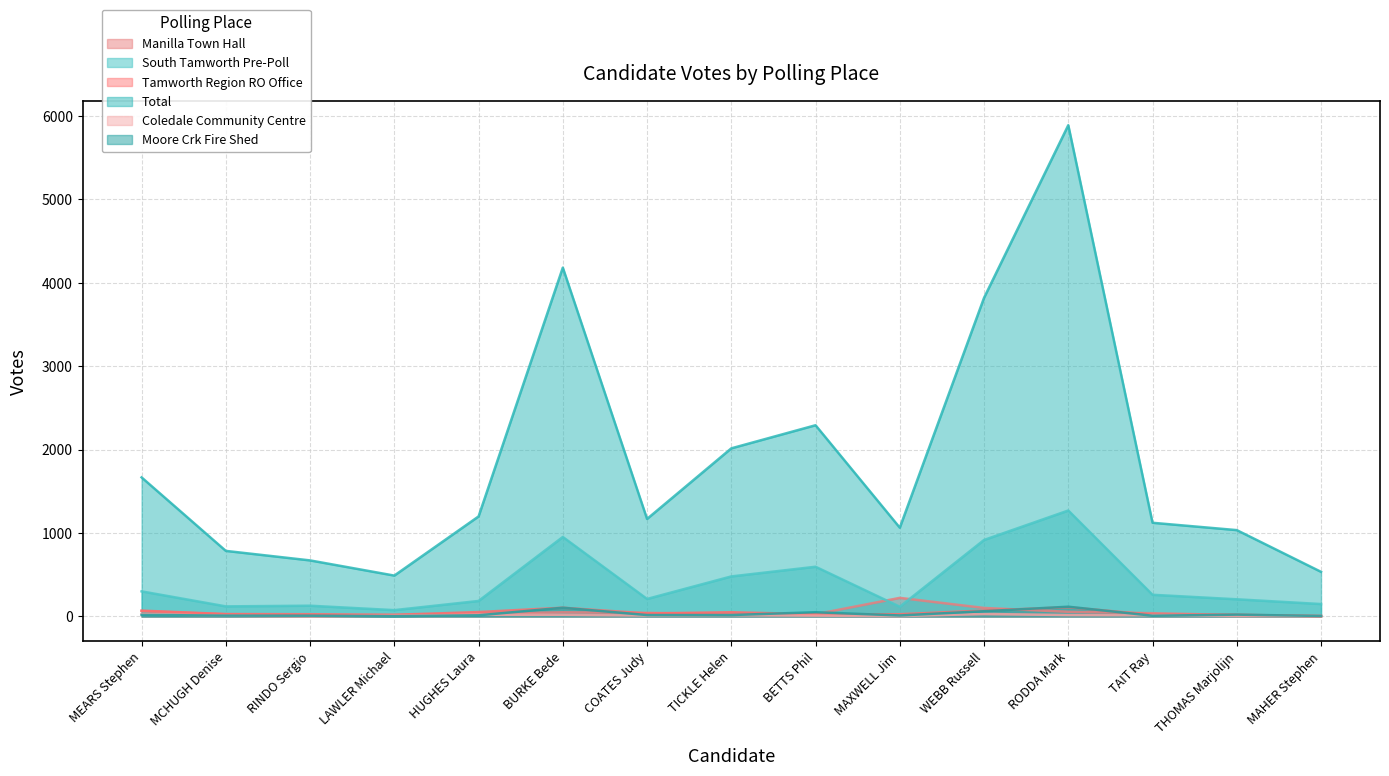

Read the Coledale Community Centre value at LAWLER Michael, to the nearest 5.

10